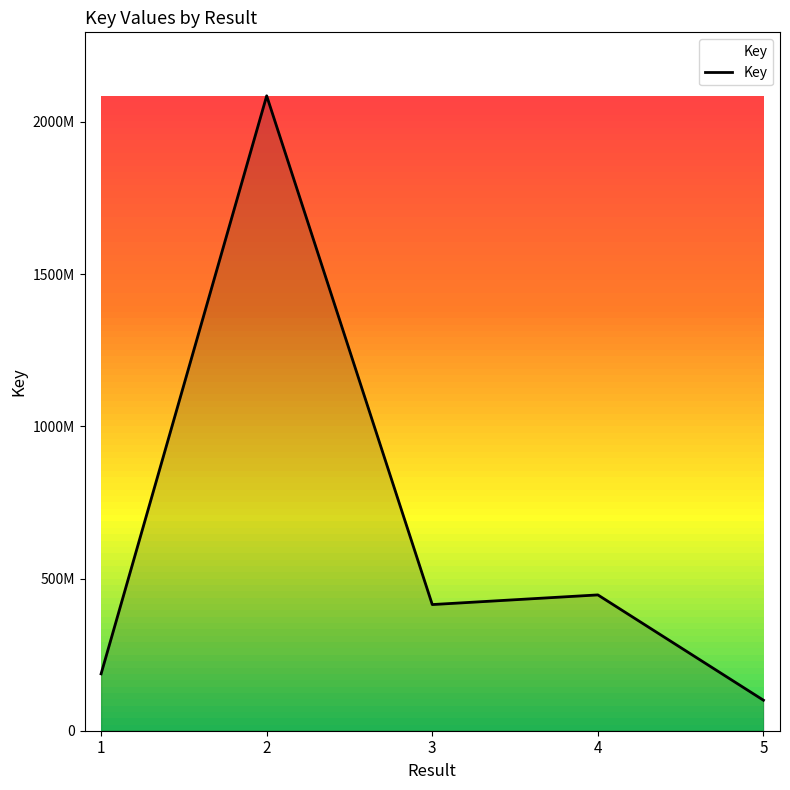

What is the average value?

646676059